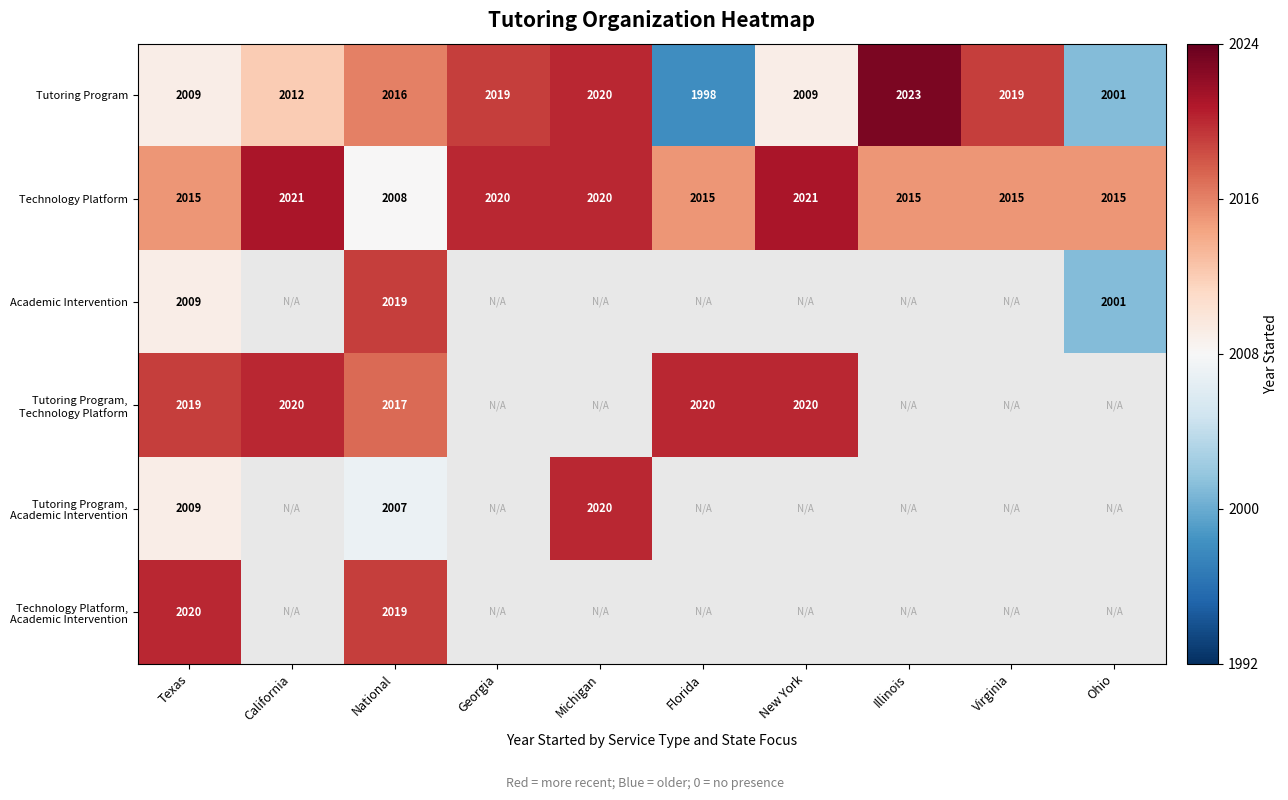

At which label is Technology Platform closest to 0?

National